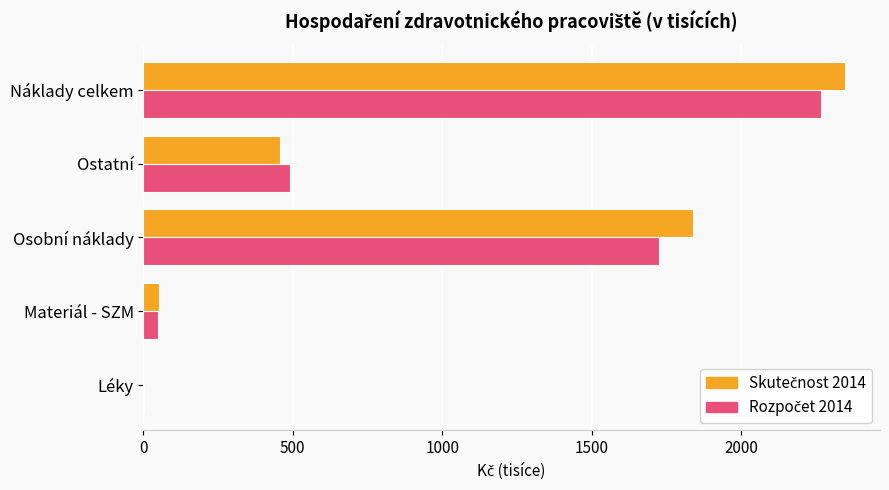

What is the maximum value shown in the chart?

2347.5